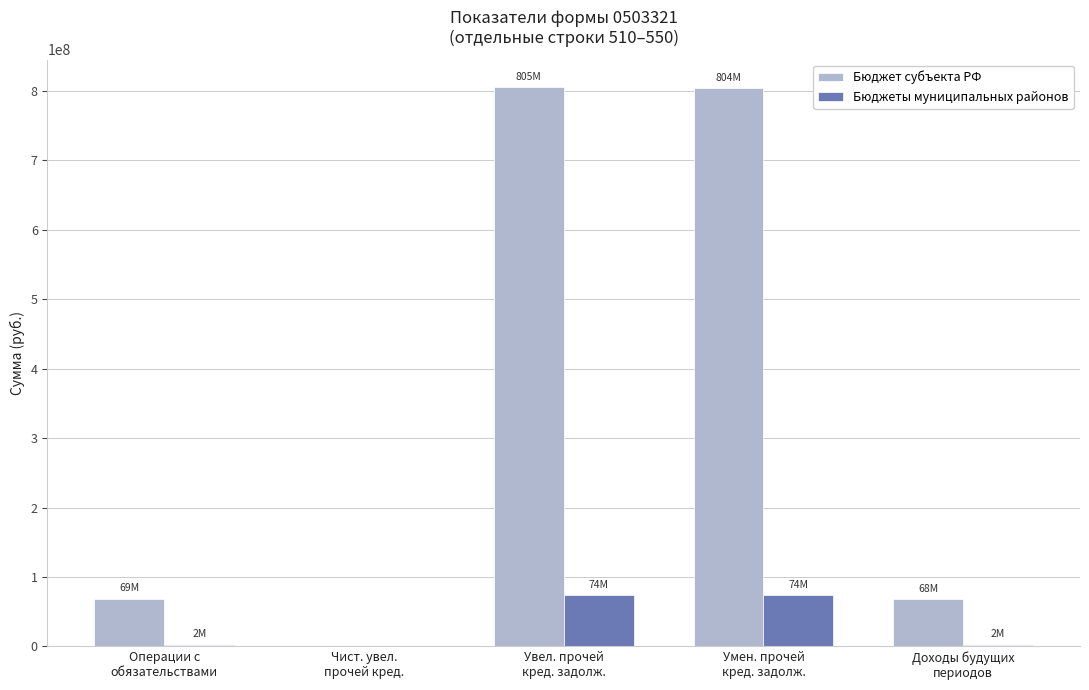

What is the maximum value shown in the chart?

805144511.2